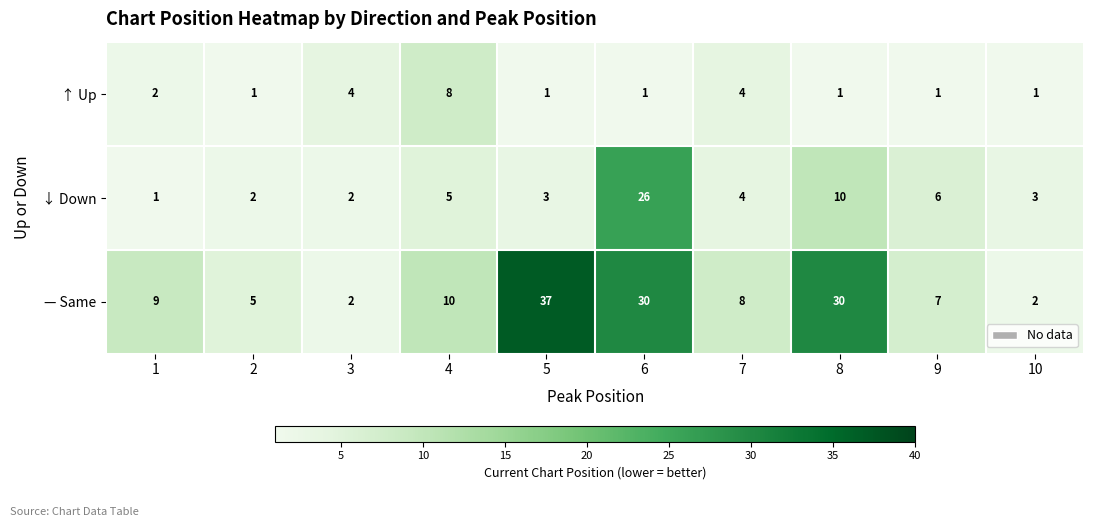

What is the sum of the ↓ Down values at 2 and 8?

12